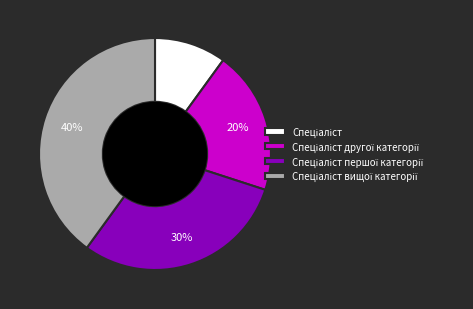

To the nearest percent, what is the difference between the largest and smallest slice percentages?

30%